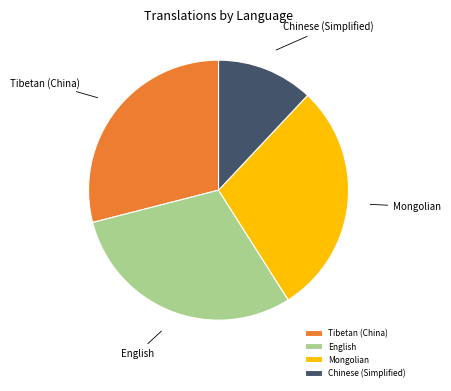

Do Tibetan (China) and Mongolian together represent more than half of the pie?

Yes